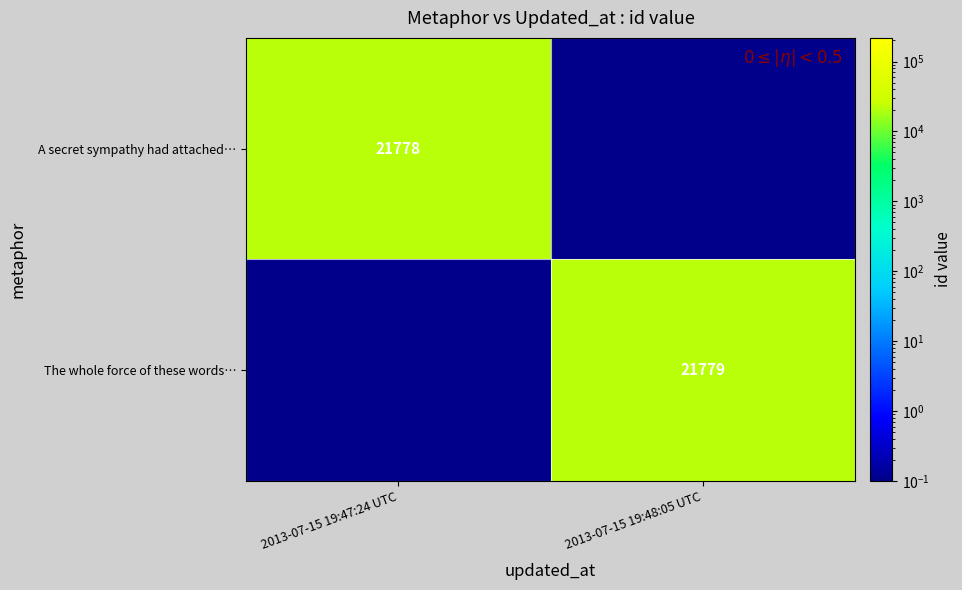

Is it true that The whole force of these words… equals 21779.0 at 2013-07-15 19:48:05 UTC?

True